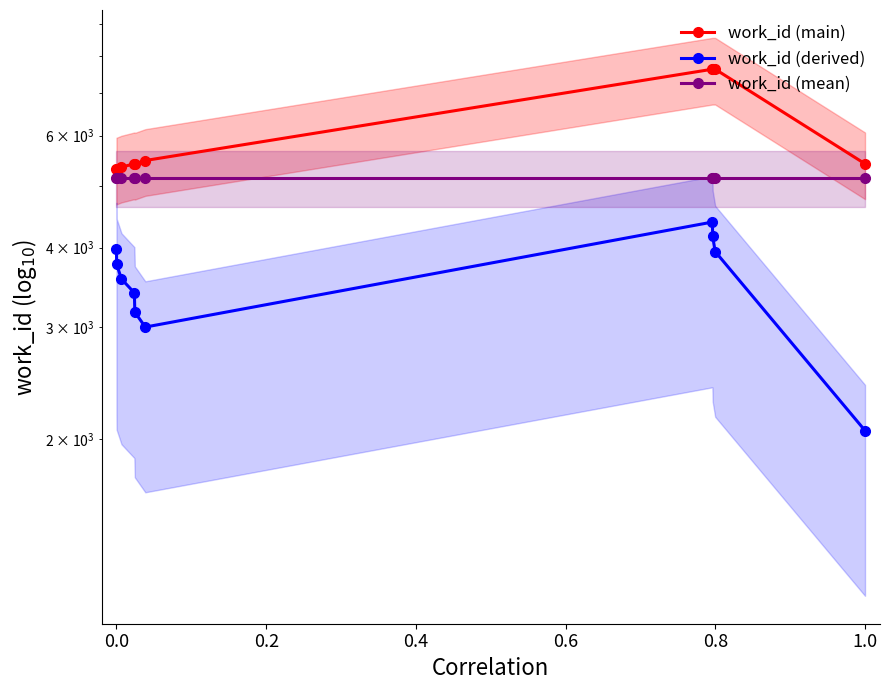

Reading left to right, what are all the values shown in this chart?

work_id (main): 5316.0	5316.0	5354.0	5418.0	5409.0	5483.0	7629.0	7629.0	7629.0	5418.0
work_id (derived): 3987.0	3764.8	3571.1	3396.8	3167.9	3001.1	4388.4	4166.2	3944.0	2063.5
work_id (mean): 5151.1	5151.1	5151.1	5151.1	5151.1	5151.1	5151.1	5151.1	5151.1	5151.1